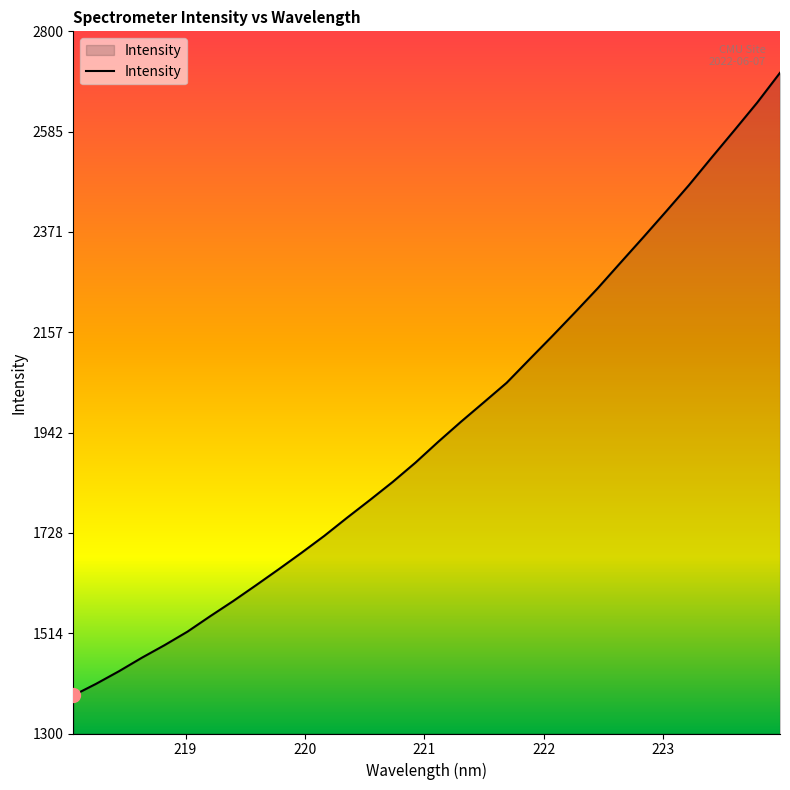

What is the smallest value displayed?

1381.4